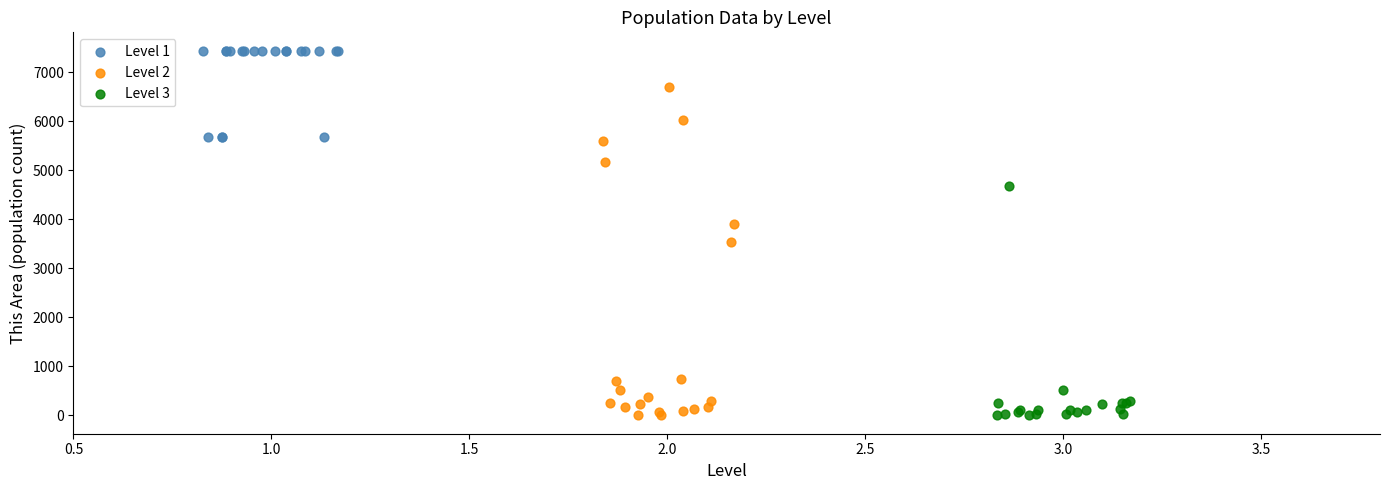

Which series has the widest spread of Y values?

Level 2